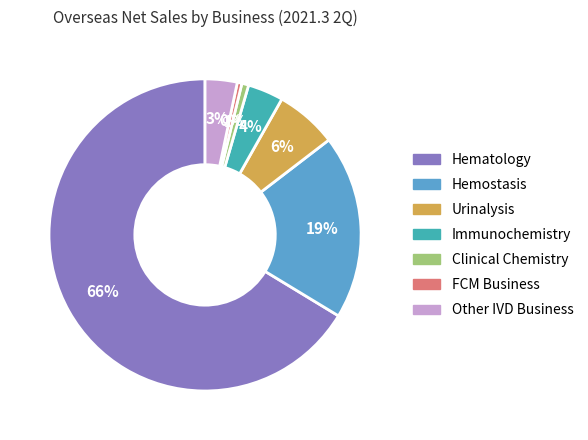

To the nearest percent, what percentage of the pie is Other IVD Business?

3%